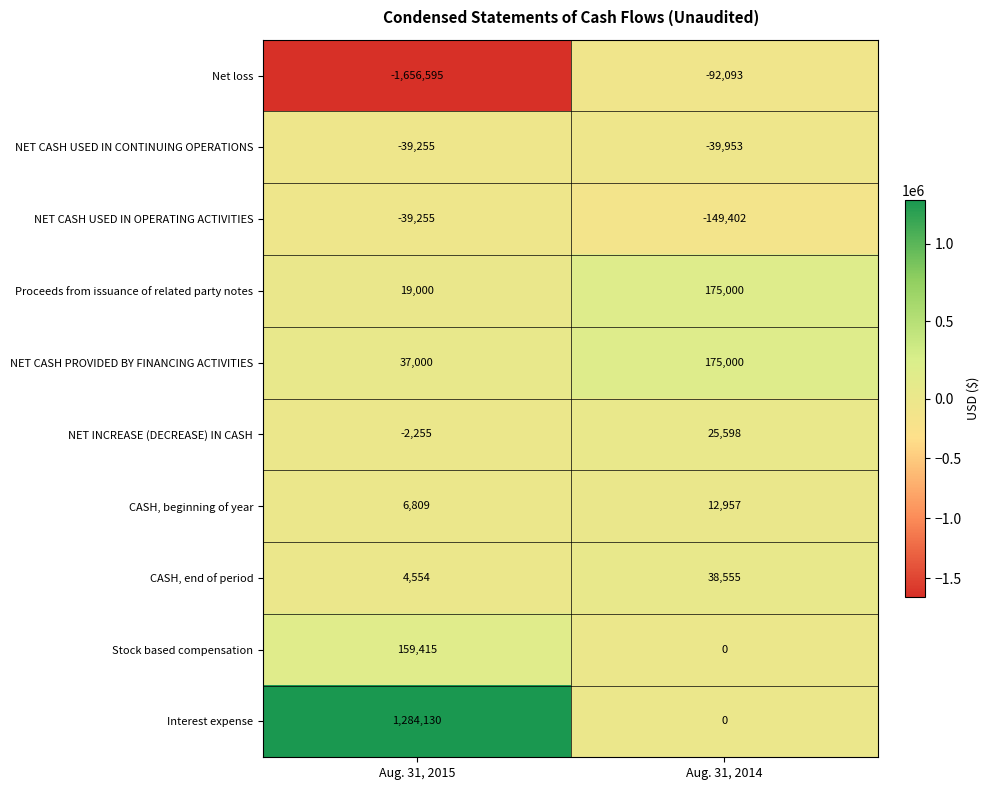

Reading right to left, list all the values displayed in this chart.

Net loss: Aug. 31, 2014=-92093	Aug. 31, 2015=-1656595
NET CASH USED IN CONTINUING OPERATIONS: Aug. 31, 2014=-39953	Aug. 31, 2015=-39255
NET CASH USED IN OPERATING ACTIVITIES: Aug. 31, 2014=-149402	Aug. 31, 2015=-39255
Proceeds from issuance of related party notes: Aug. 31, 2014=175000	Aug. 31, 2015=19000
NET CASH PROVIDED BY FINANCING ACTIVITIES: Aug. 31, 2014=175000	Aug. 31, 2015=37000
NET INCREASE (DECREASE) IN CASH: Aug. 31, 2014=25598	Aug. 31, 2015=-2255
CASH, beginning of year: Aug. 31, 2014=12957	Aug. 31, 2015=6809
CASH, end of period: Aug. 31, 2014=38555	Aug. 31, 2015=4554
Stock based compensation: Aug. 31, 2014=0	Aug. 31, 2015=159415
Interest expense: Aug. 31, 2014=0	Aug. 31, 2015=1284130